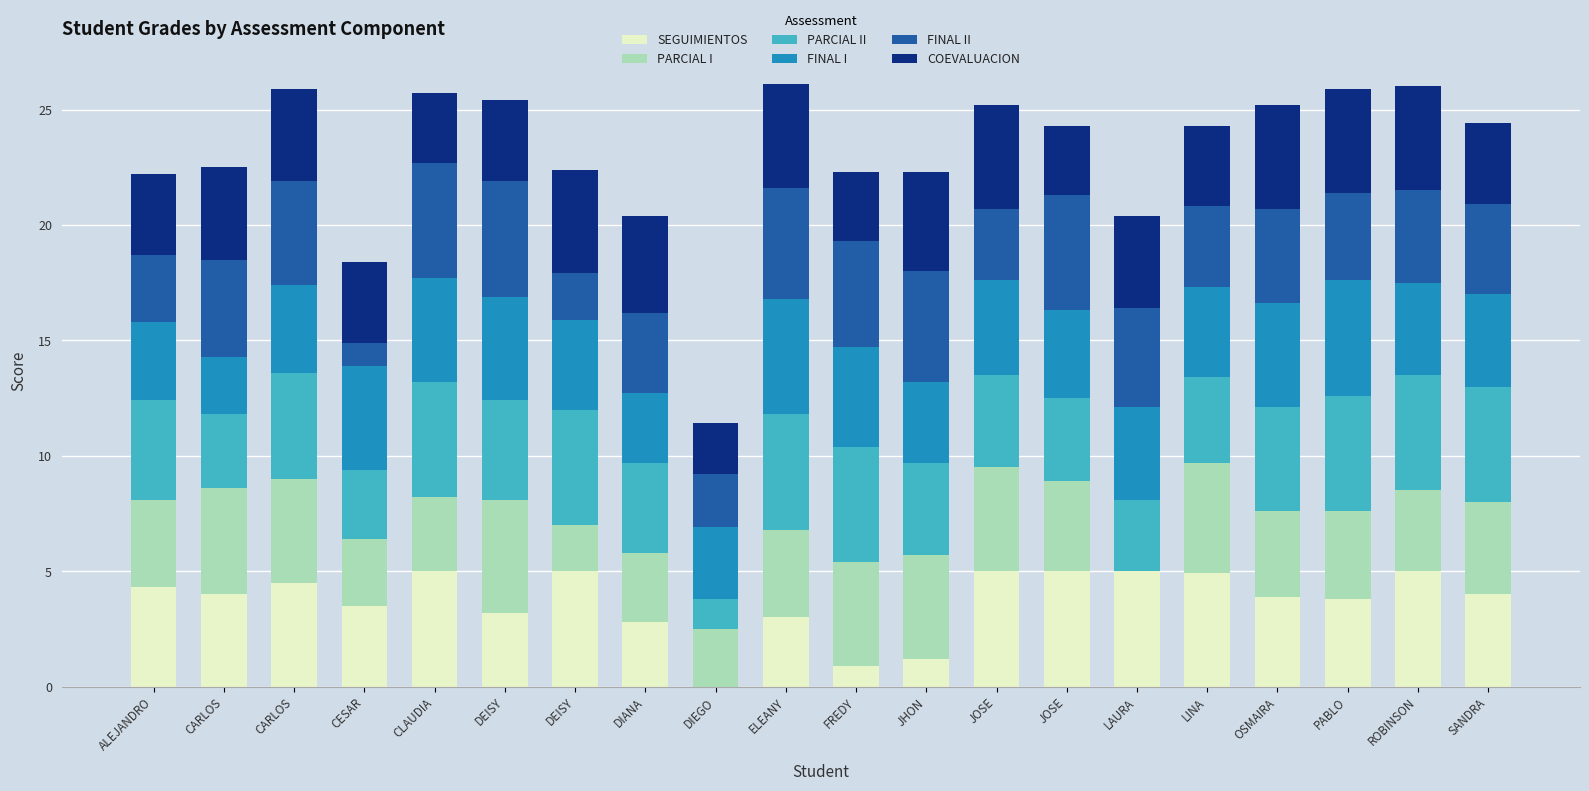

Are the bars horizontal?

No